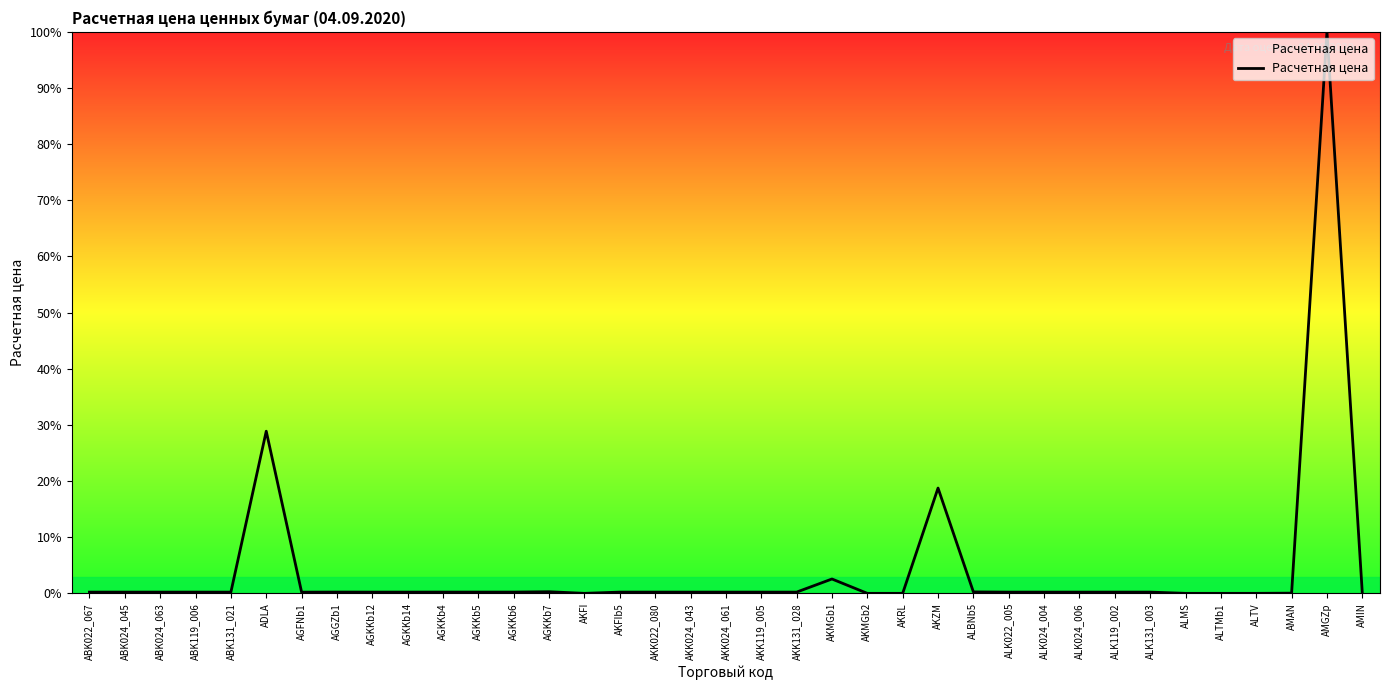

The value at AMAN is 0.0. True or false?

True